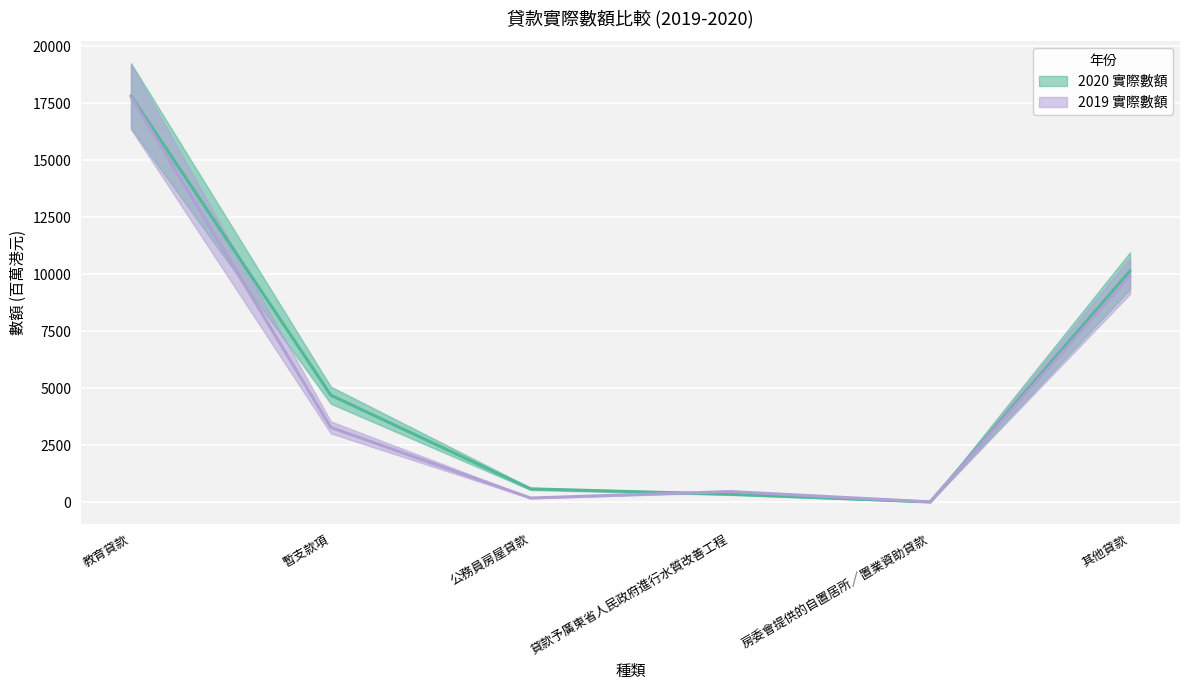

The 2019 實際數額 series shows 473 at 貸款予廣東省人民政府進行水質改善工程. True or false?

True